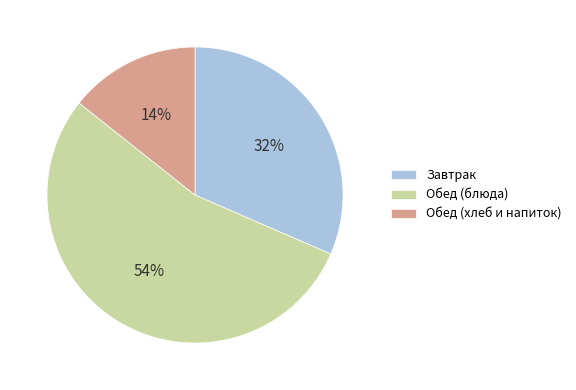

Does any single category account for the majority?

Yes